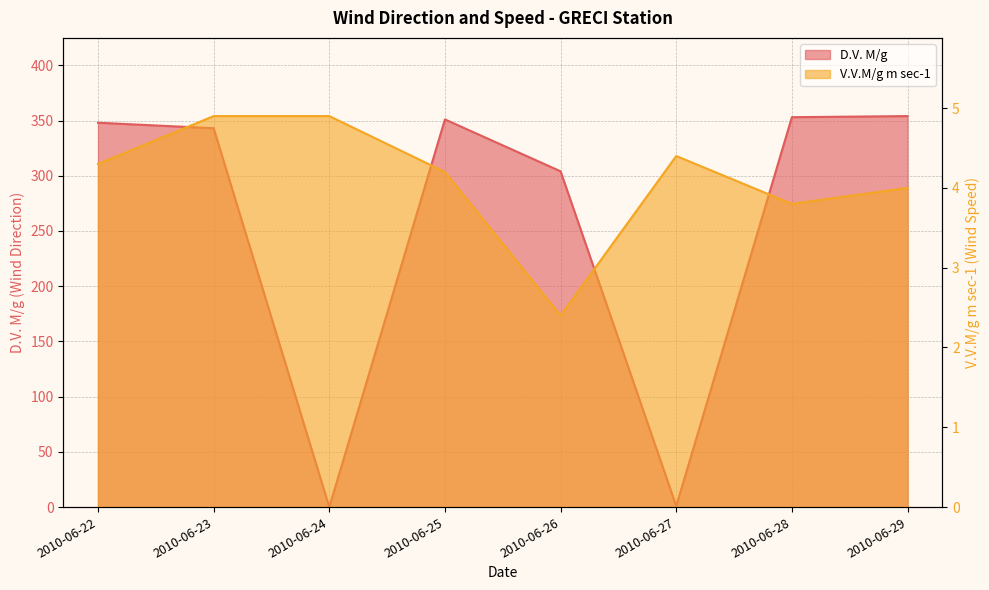

Reading left to right, what are all the values shown in this chart?

D.V. M/g: 348.0	343.0	0.0	351.0	304.0	1.0	353.0	354.0
V.V.M/g m sec-1: 4.3	4.9	4.9	4.2	2.4	4.4	3.8	4.0